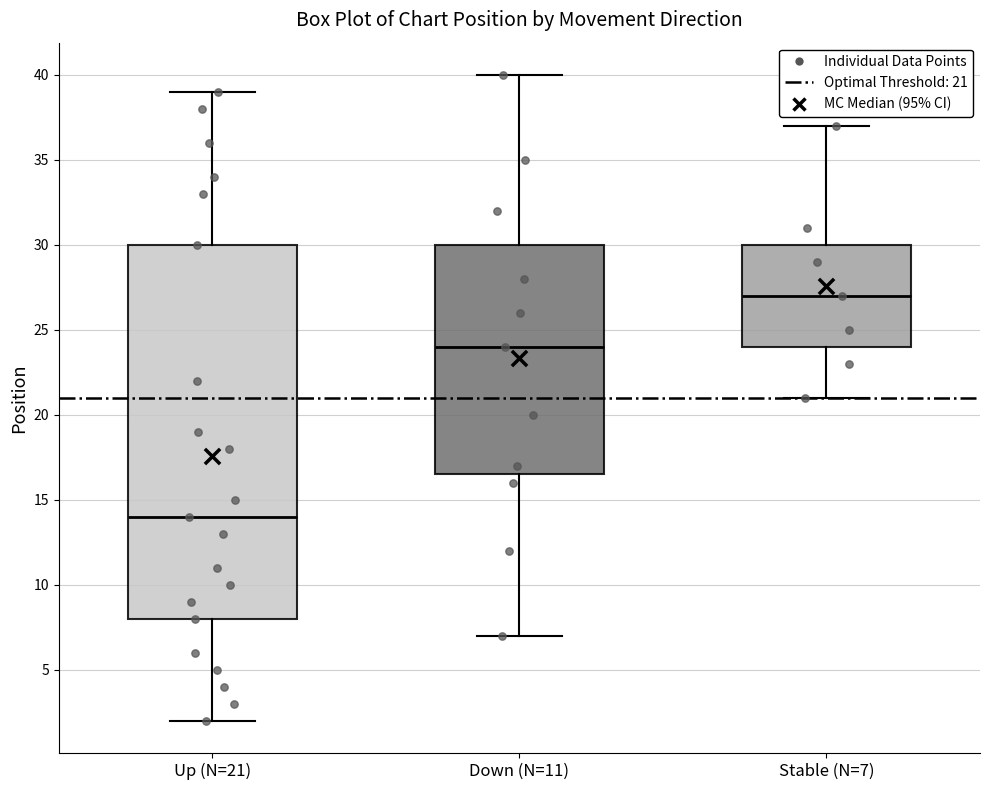

Where is the upper edge of the box for Stable (N=7) on the y-axis? The values are not printed on the chart, so give them approximately, as read against the axis.

30.0